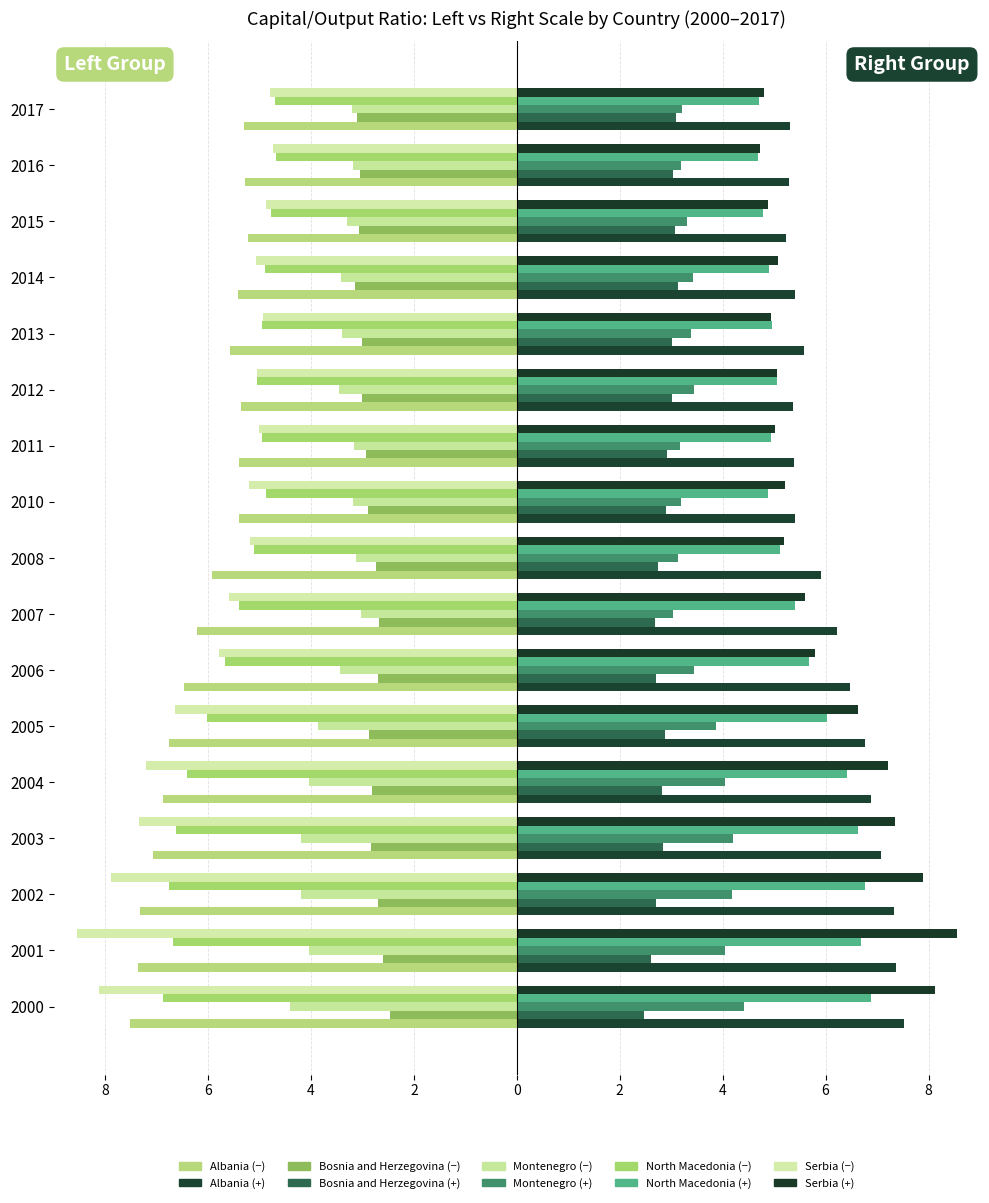

Between 2000 and 2007, which is larger?

2007